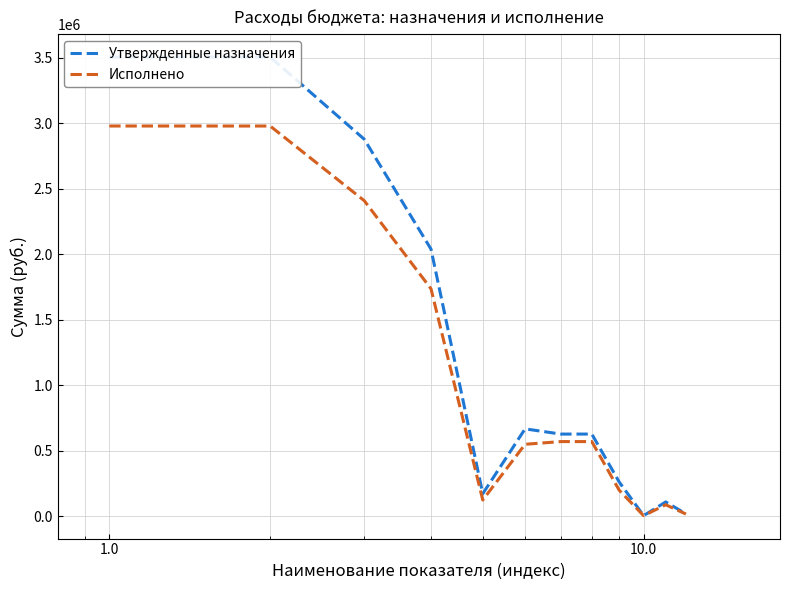

What is the maximum value for Исполнено?

2978436.2